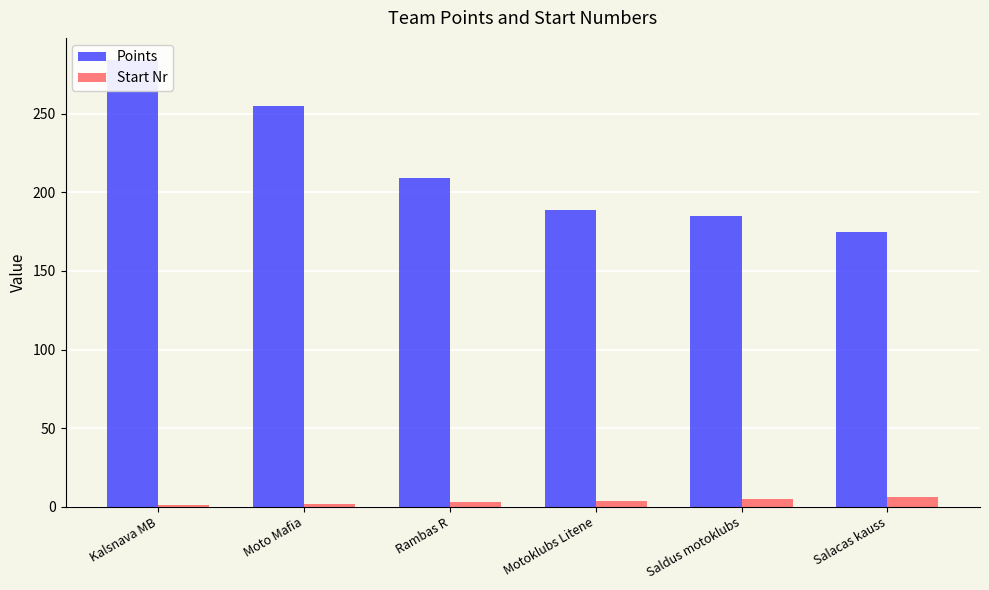

Which has a higher value, Kalsnava MB or Moto Mafia?

Kalsnava MB